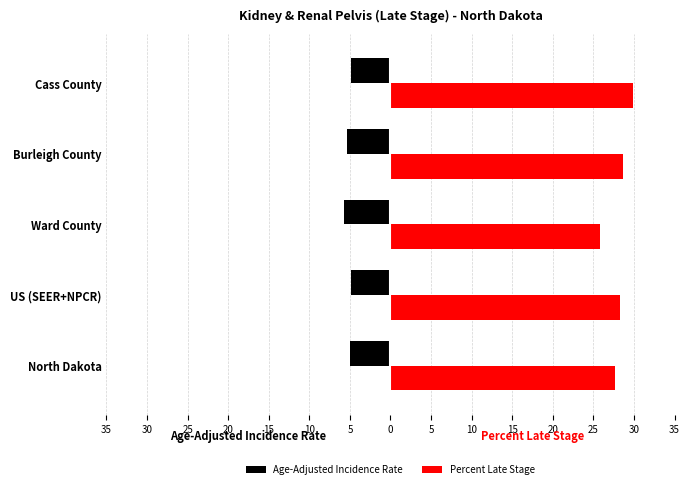

What is the lowest value of the Age-Adjusted Incidence Rate series?

-5.7